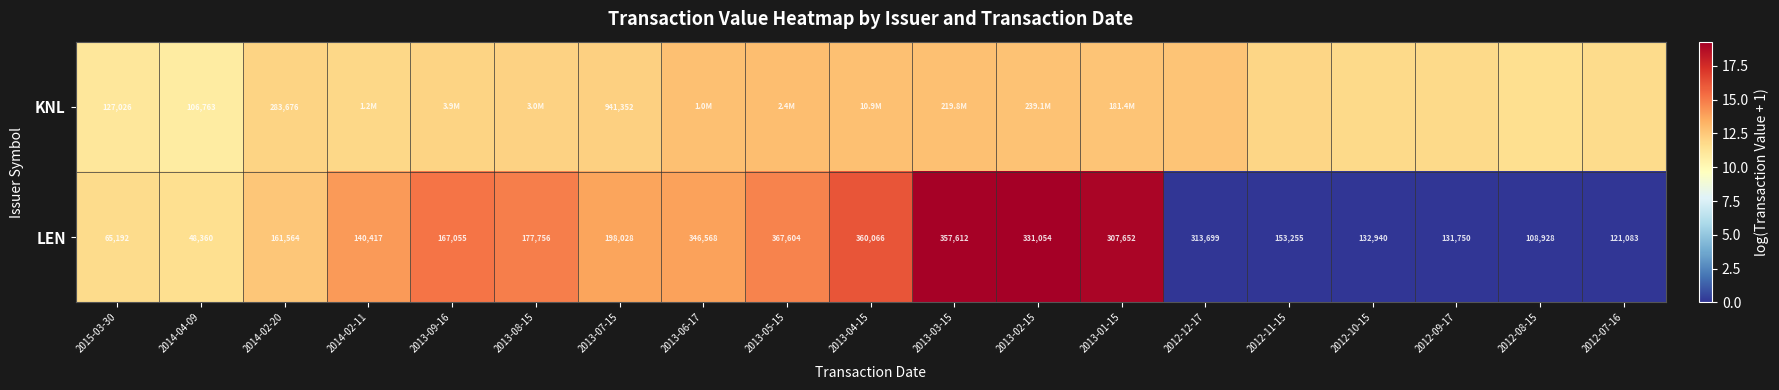

How many values in the LEN series are below 167055?

9